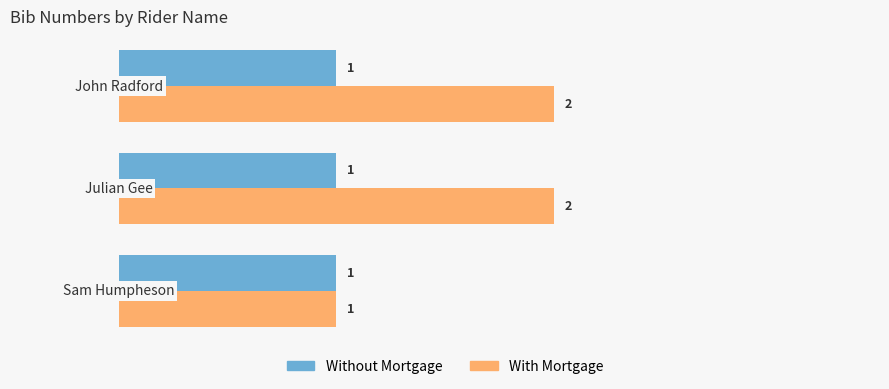

What are all the series names shown in the legend?

Without Mortgage, With Mortgage